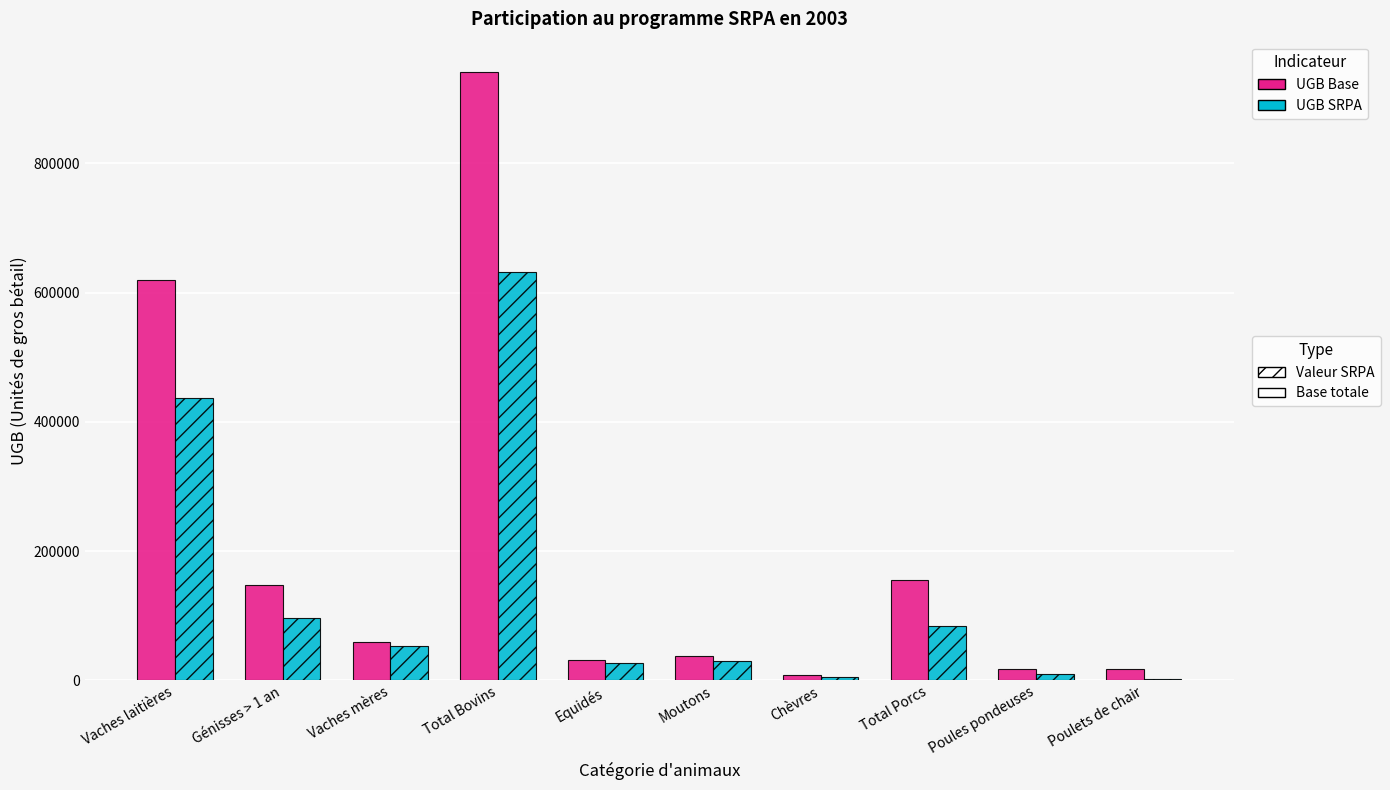

How many distinct data groups are displayed?

2